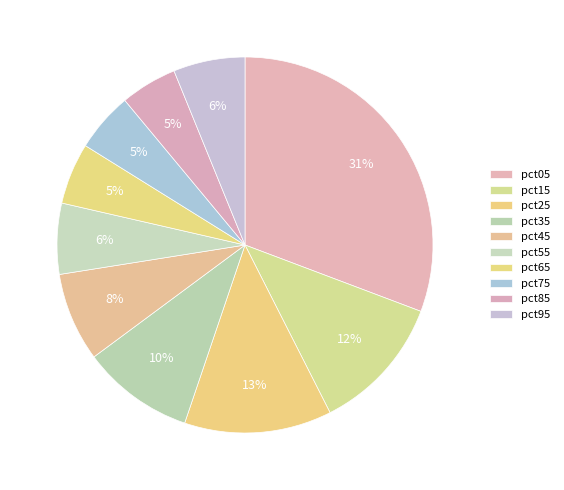

Does pct75 account for over 50% of the chart?

No